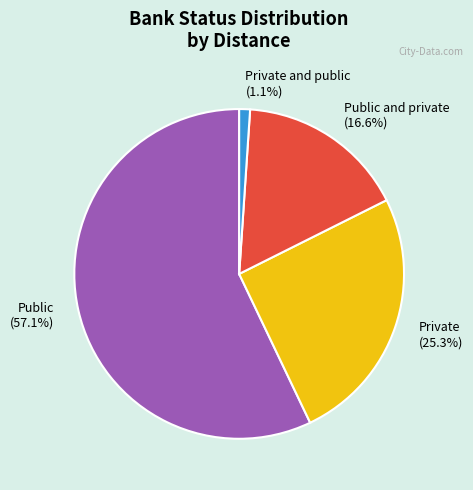

Count the number of slices in the pie.

4